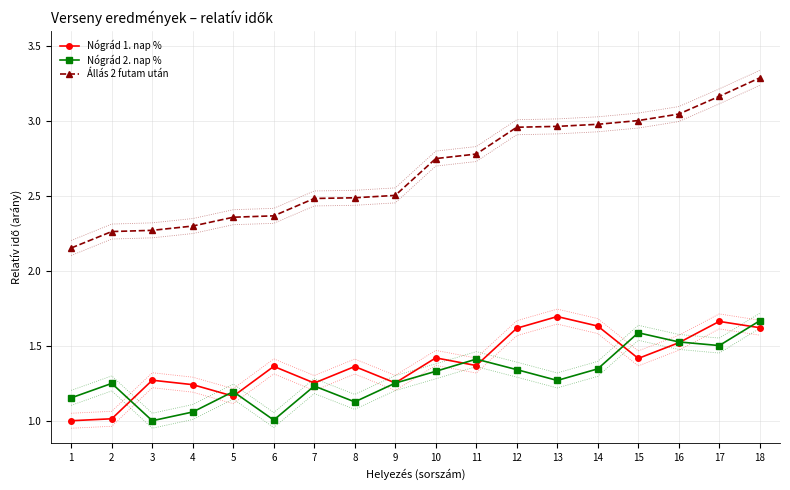

Is this an area chart (filled region under the line)?

No